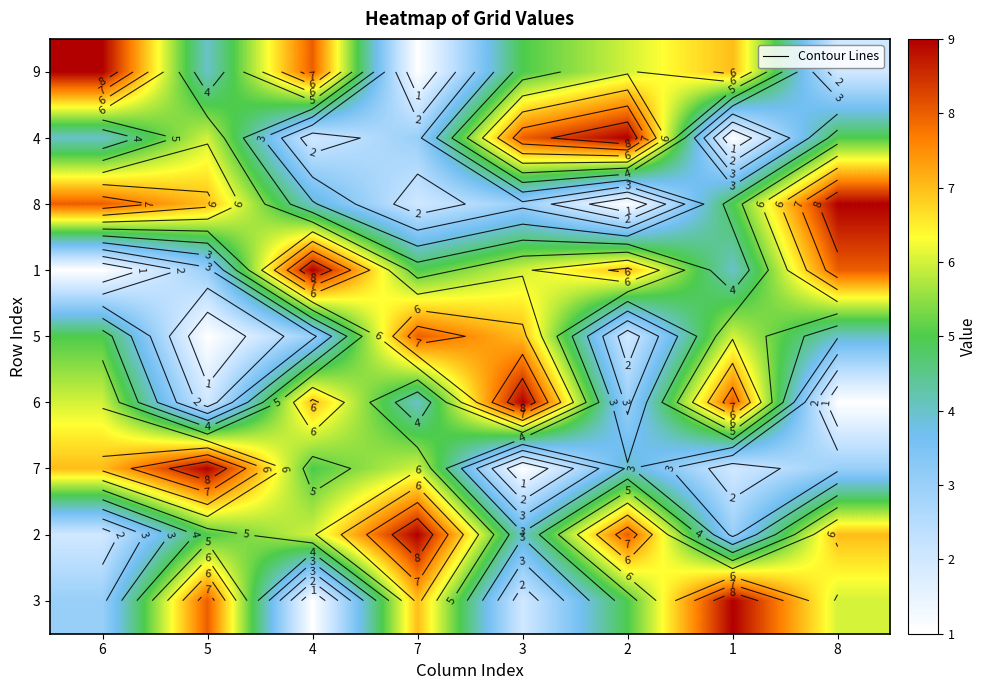

Is the value of 1 at 1 greater than the value of 5 at 4?

Yes